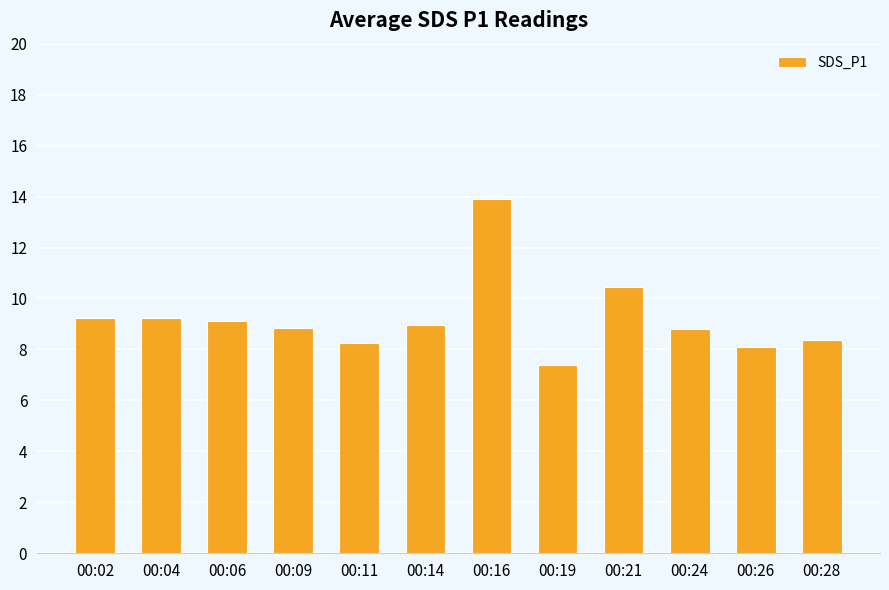

Which has a higher value, 00:04 or 00:11?

00:04